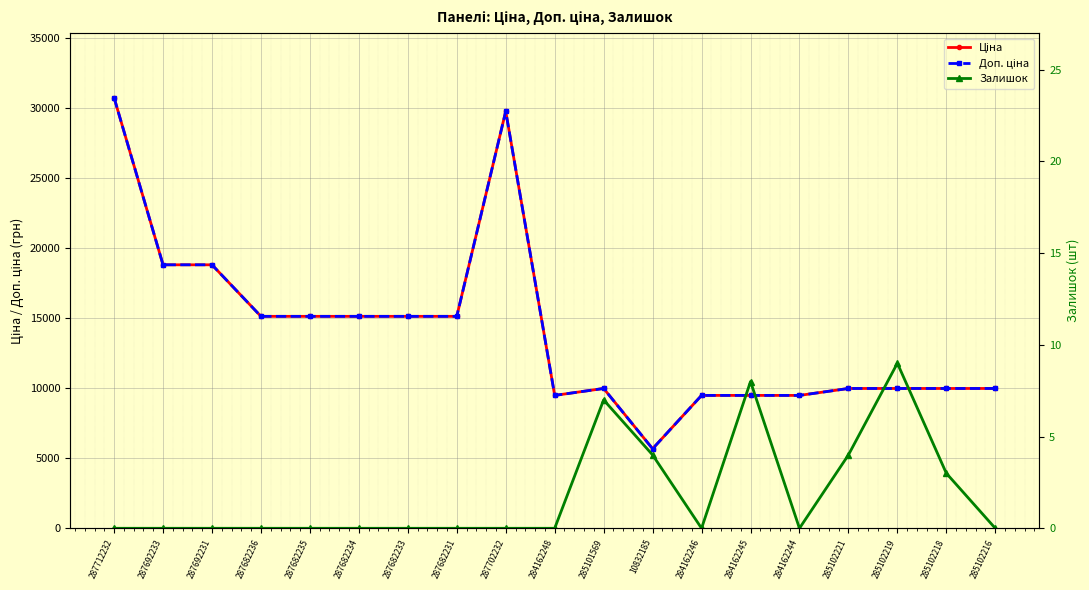

What is the greatest value displayed?

30717.1